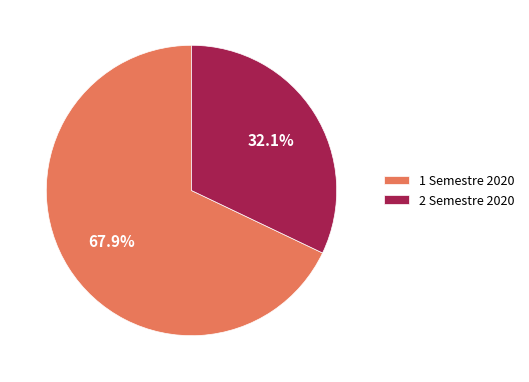

Is it true that 1 Semestre 2020 is 68% of the pie?

True